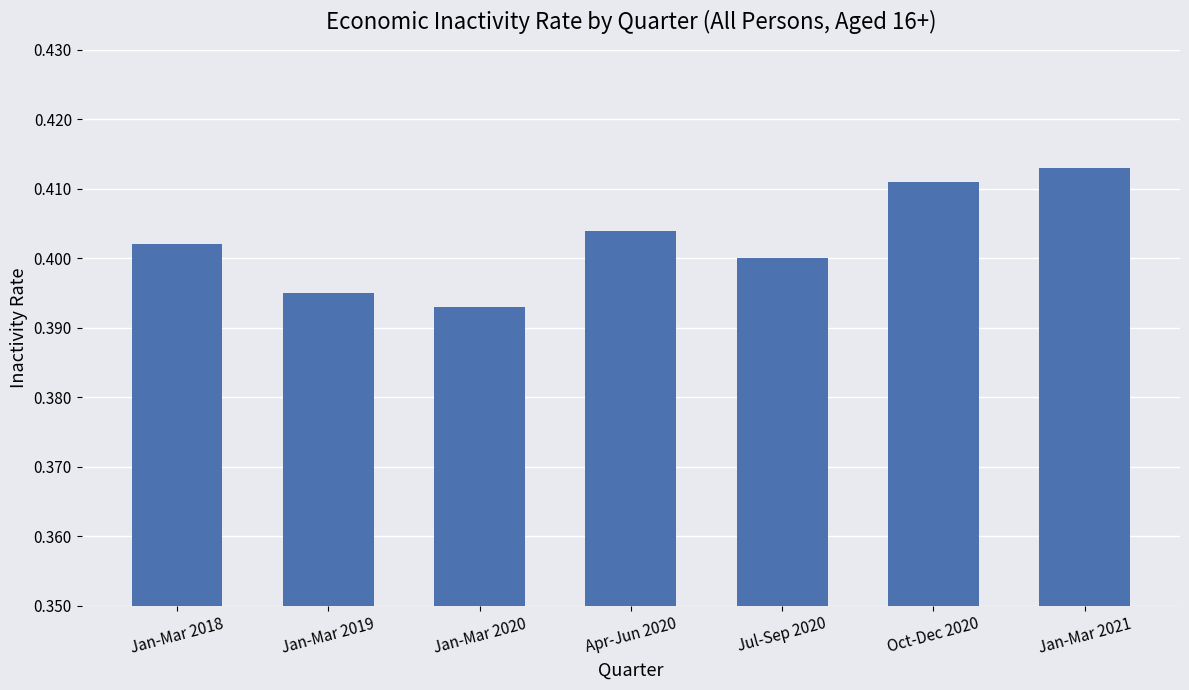

How many bars are there in total?

7